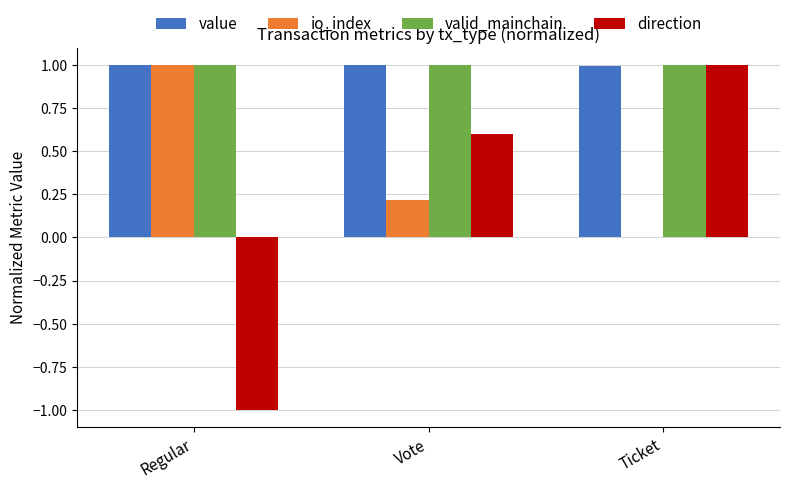

Between Regular and Vote, which series saw the biggest shift?

direction